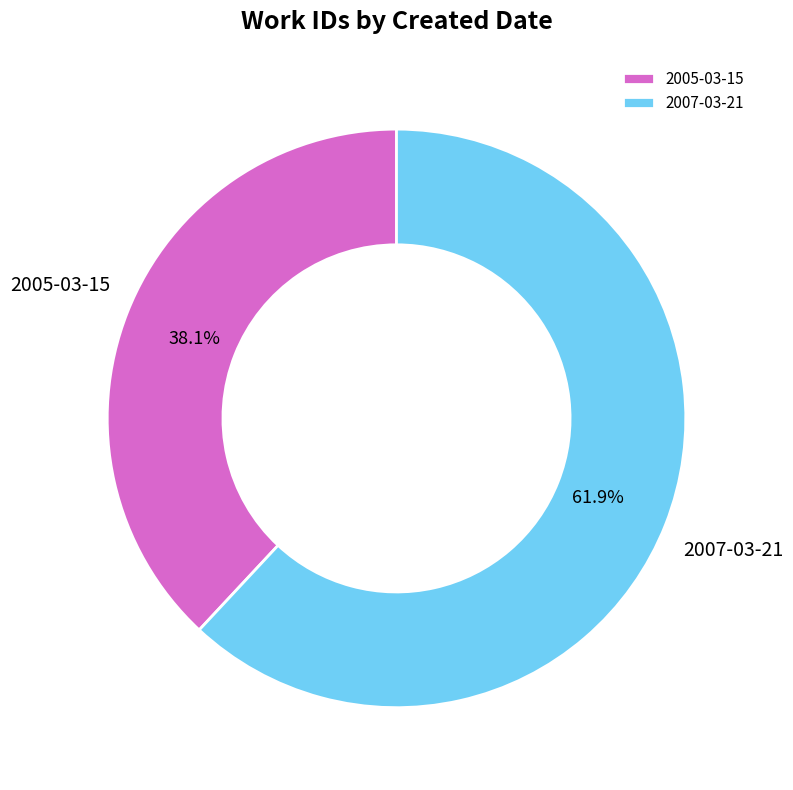

Which slice represents more than half of the pie?

2007-03-21